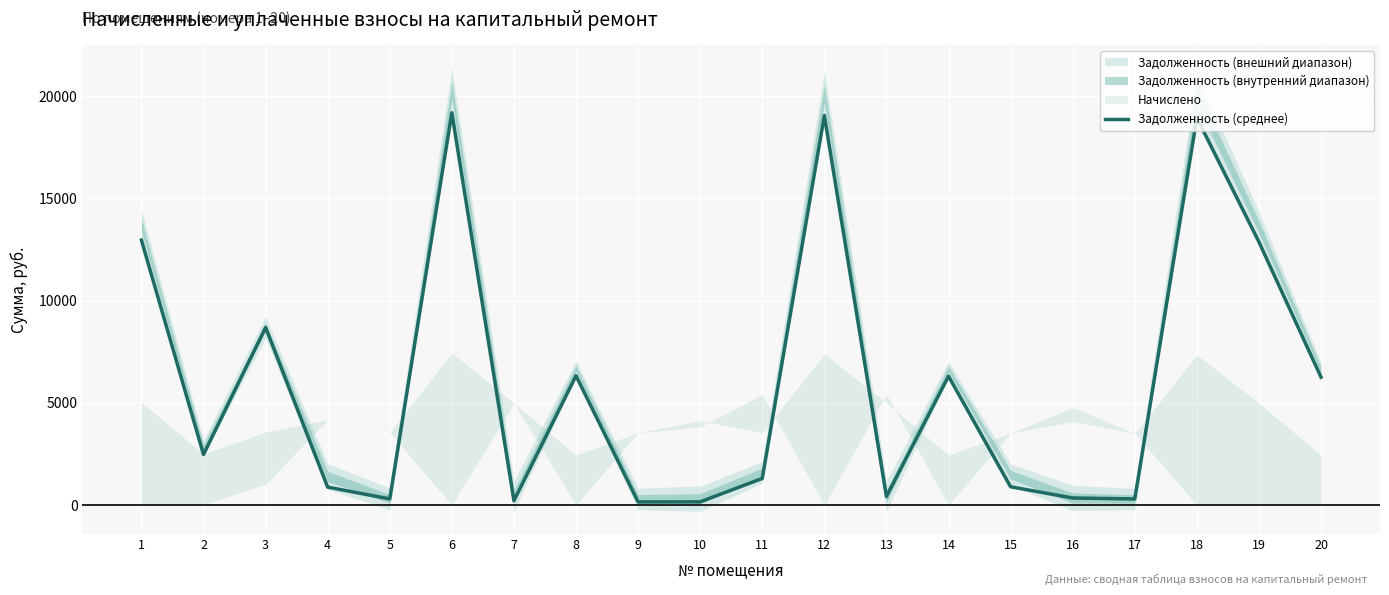

Reading left to right, list all the values displayed in this chart.

12960.7	2469.1	8684.8	871.2	295.7	19191.8	207.5	6321.9	147.1	151.9	1296.6	19055.9	416.5	6299.2	888.2	340.4	292.1	18942.6	12870.3	6253.8